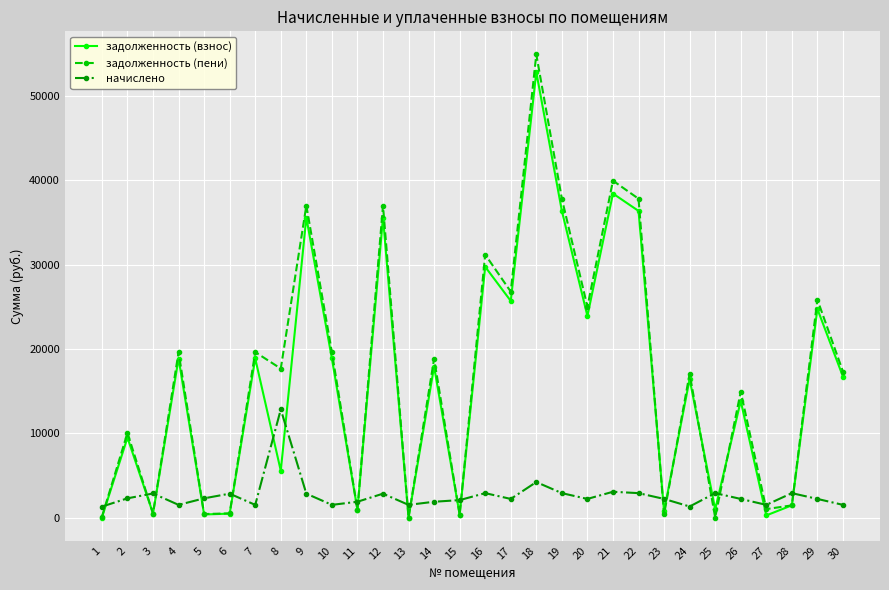

After their last crossing, which series has the higher values: задолженность (взнос) or начислено?

задолженность (взнос)